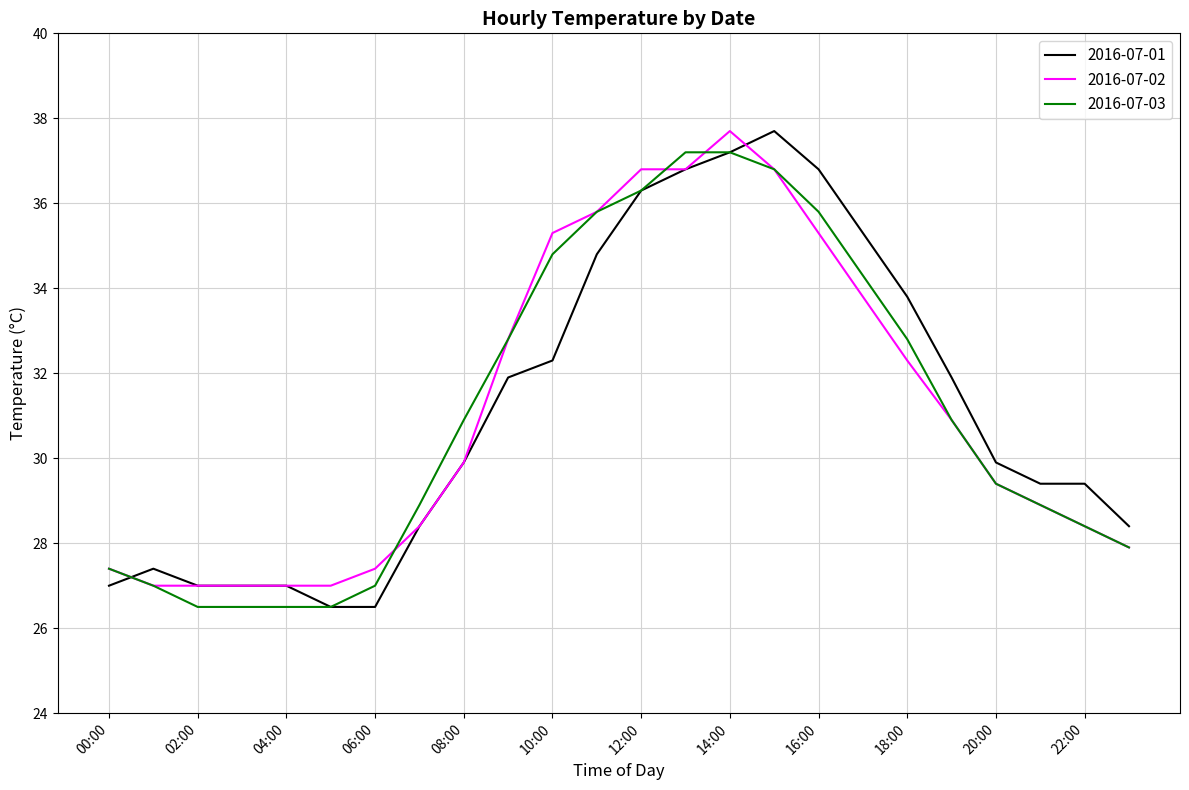

What is the minimum value shown in the chart?

26.5